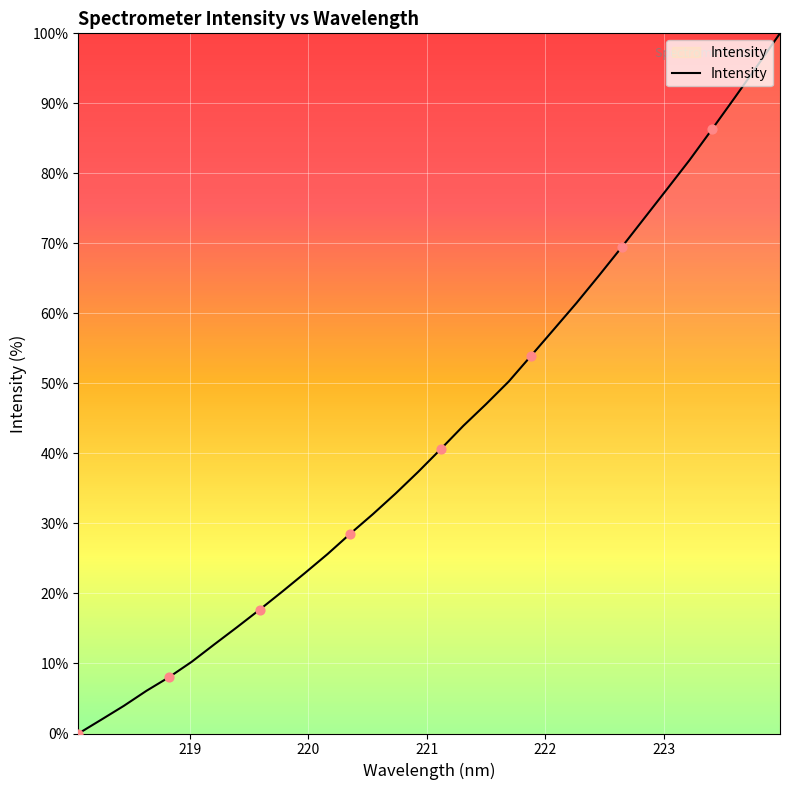

What is the difference between the maximum and minimum values?

100.0